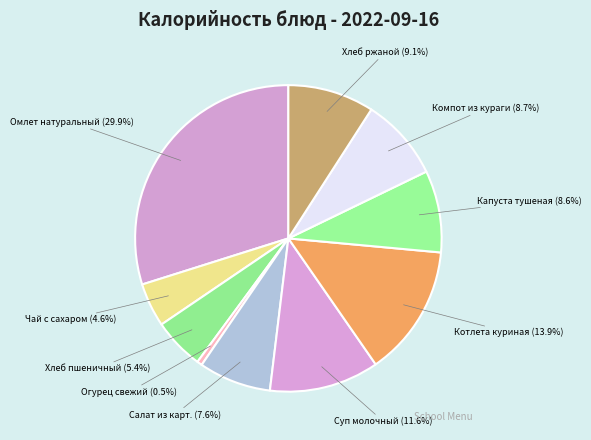

The Суп молочный slice represents 12% of the pie. True or false?

True